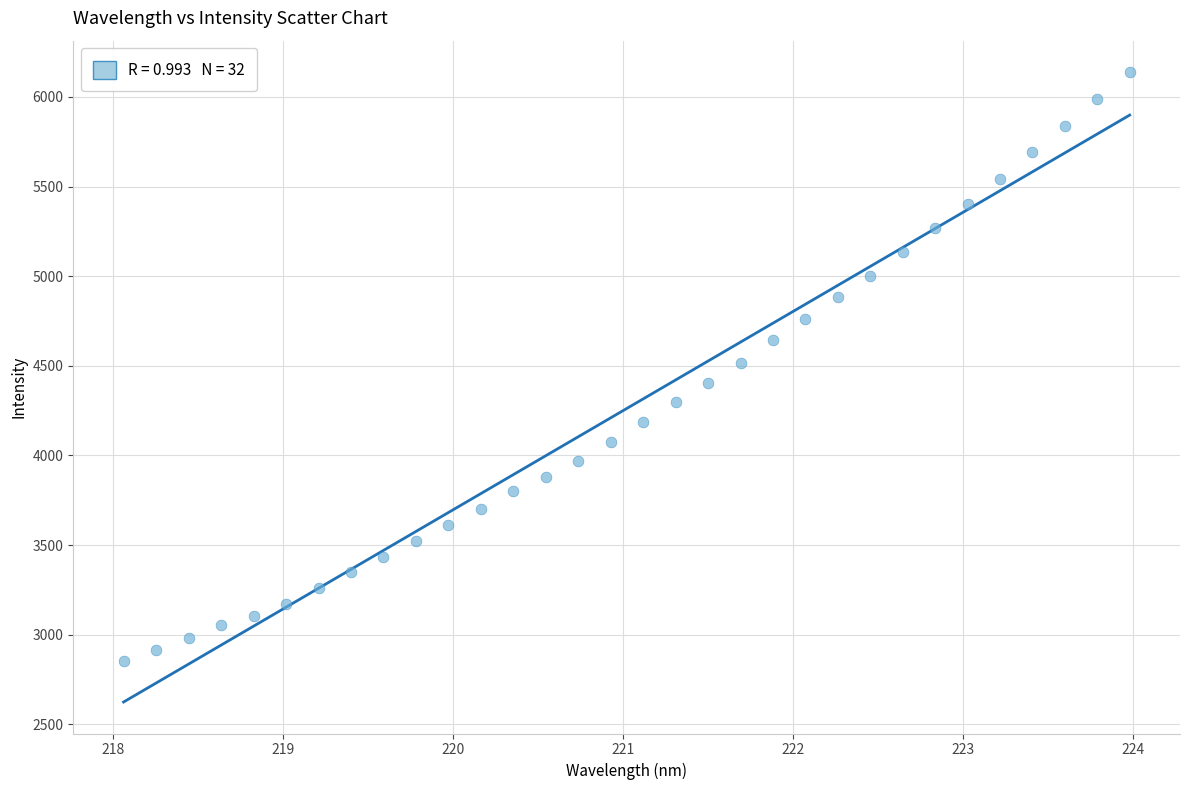

What is the range of Y values (max minus min)?

3285.0